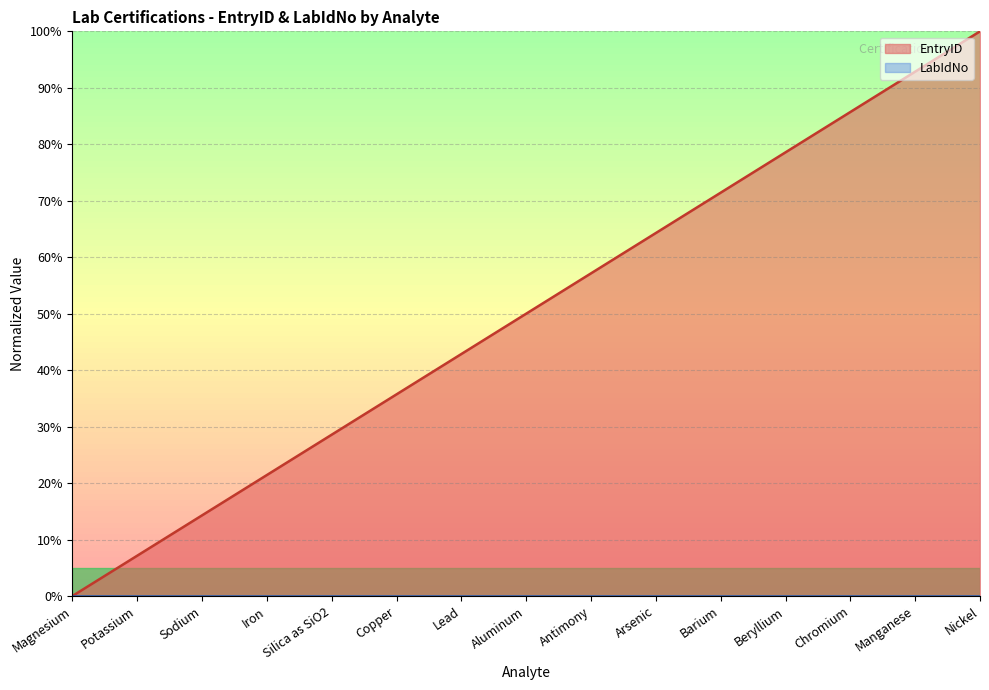

The value at Arsenic is 89.7. True or false?

False